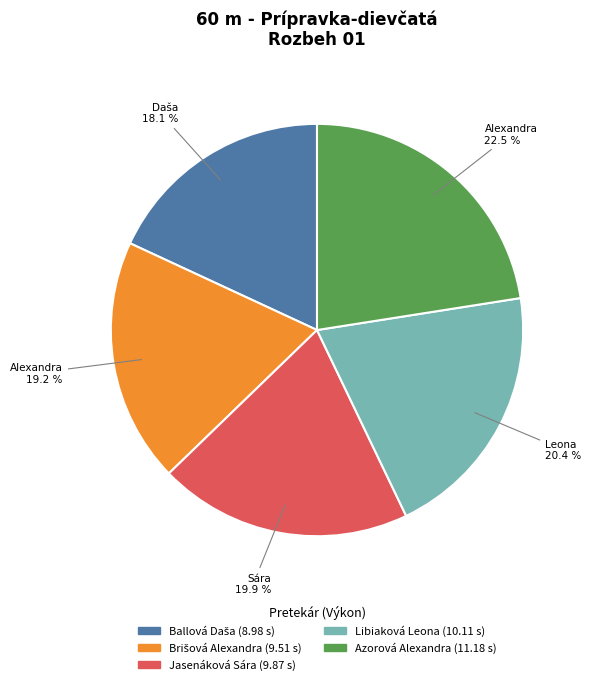

What portion of the pie excludes Azorová Alexandra?

77.5%